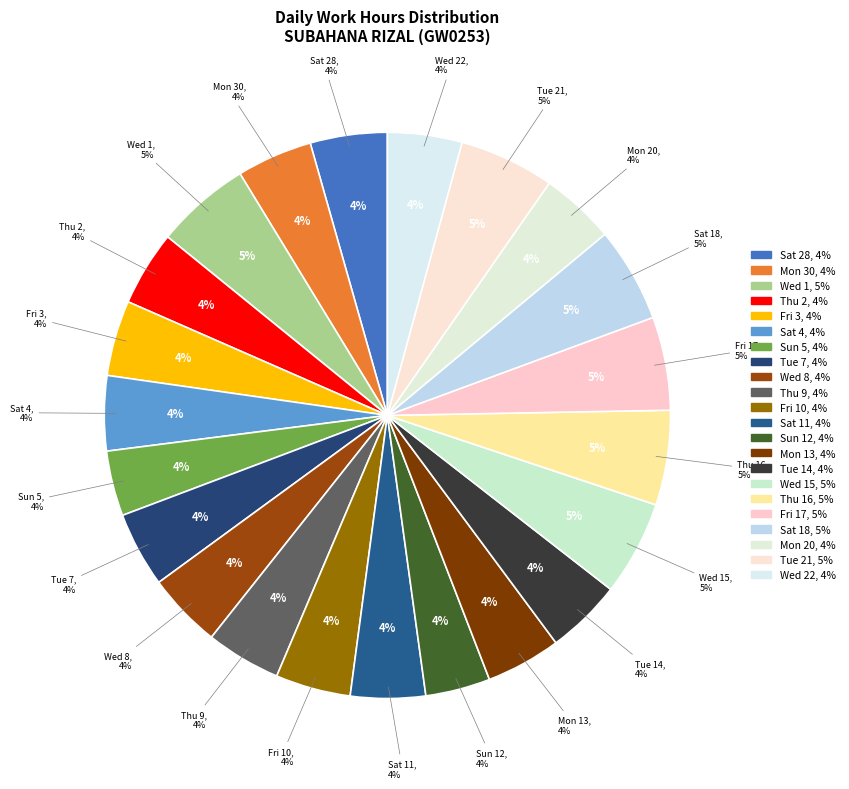

Is it true that Tue 21 is 1% of the pie?

False